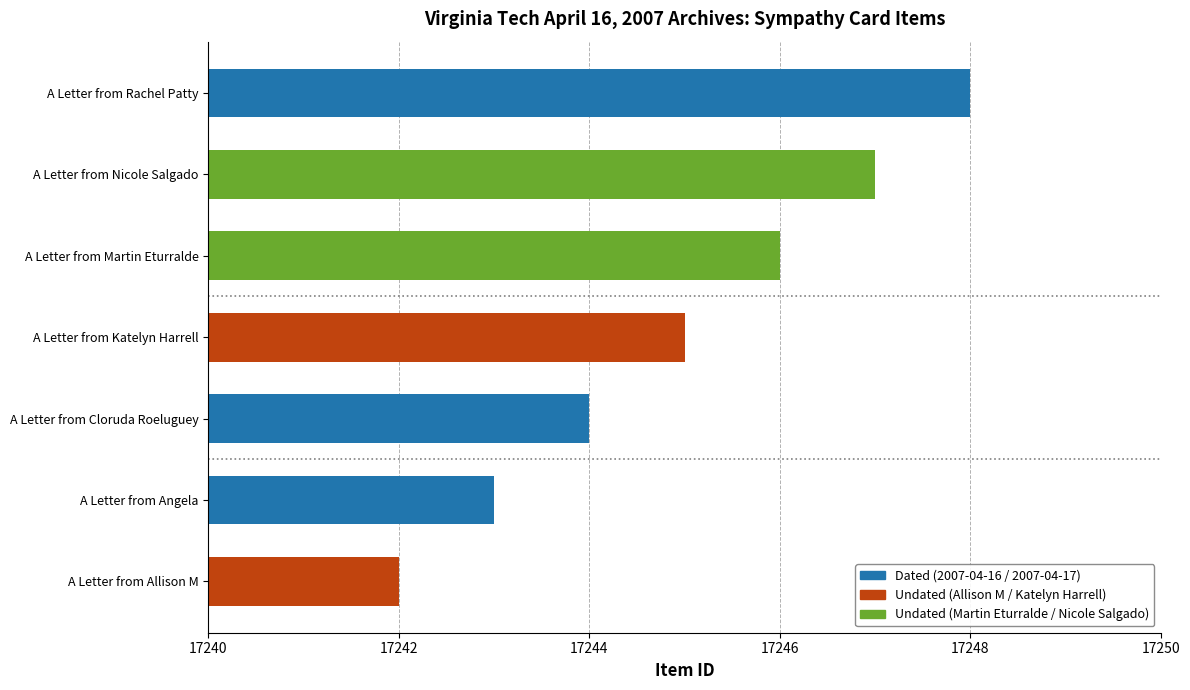

What is the sum of all values?

120715